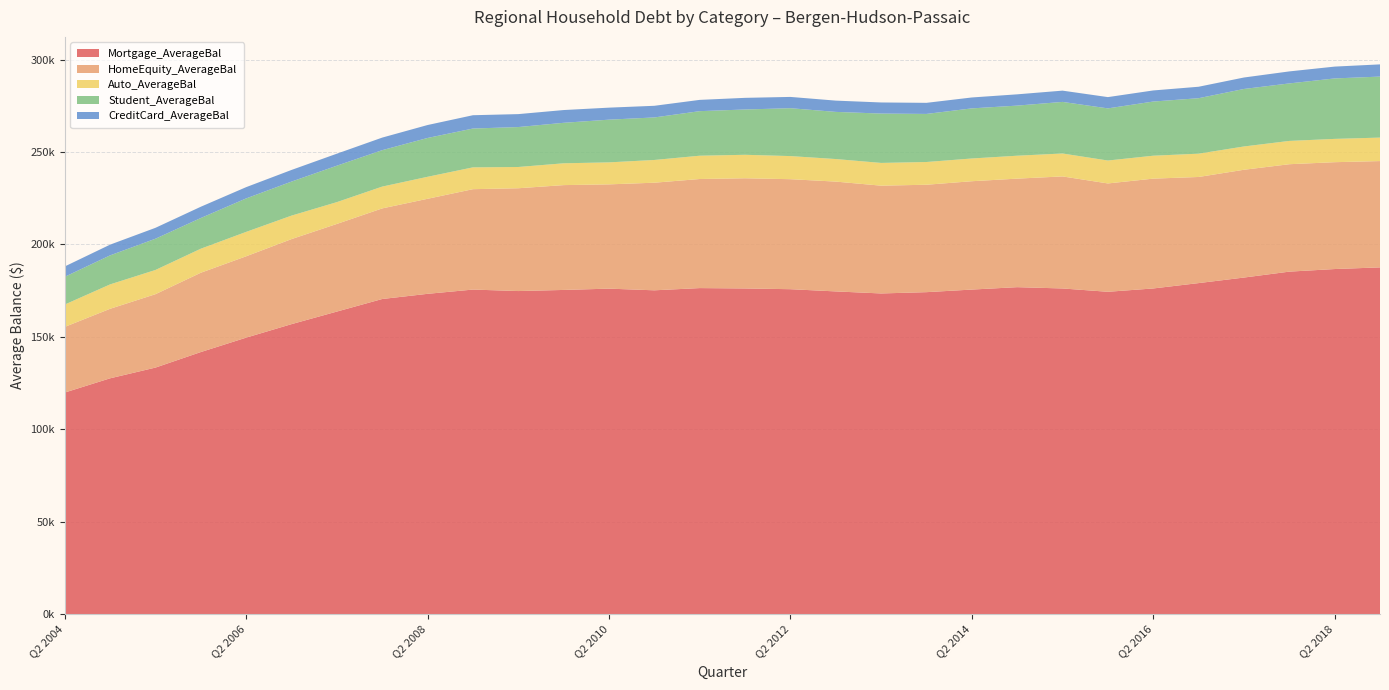

Reading left to right, what are all the values shown in this chart?

Mortgage_AverageBal: Q2 2004=119900	Q4 2004=127600	Q2 2005=133400	Q4 2005=141800	Q2 2006=149600	Q4 2006=156900	Q2 2007=163700	Q4 2007=170500	Q2 2008=173300	Q4 2008=175600	Q2 2009=174800	Q4 2009=175400	Q2 2010=176100	Q4 2010=175200	Q2 2011=176400	Q4 2011=176200	Q2 2012=175800	Q4 2012=174600	Q2 2013=173500	Q4 2013=174200	Q2 2014=175600	Q4 2014=176900	Q2 2015=176200	Q4 2015=174400	Q2 2016=176200	Q4 2016=179100	Q2 2017=182100	Q4 2017=185300	Q2 2018=186700	Q4 2018=187600
HomeEquity_AverageBal: Q2 2004=35500	Q4 2004=37600	Q2 2005=39700	Q4 2005=42900	Q2 2006=44000	Q4 2006=46000	Q2 2007=47400	Q4 2007=49000	Q2 2008=51400	Q4 2008=54300	Q2 2009=55600	Q4 2009=56700	Q2 2010=56400	Q4 2010=58200	Q2 2011=59000	Q4 2011=59600	Q2 2012=59500	Q4 2012=59400	Q2 2013=58300	Q4 2013=58100	Q2 2014=58600	Q4 2014=58700	Q2 2015=60600	Q4 2015=58600	Q2 2016=59400	Q4 2016=57400	Q2 2017=58300	Q4 2017=58100	Q2 2018=57800	Q4 2018=57500
Auto_AverageBal: Q2 2004=12100	Q4 2004=13200	Q2 2005=13100	Q4 2005=13000	Q2 2006=13200	Q4 2006=12700	Q2 2007=11800	Q4 2007=11800	Q2 2008=11900	Q4 2008=11800	Q2 2009=11500	Q4 2009=11800	Q2 2010=11900	Q4 2010=12300	Q2 2011=12600	Q4 2011=12700	Q2 2012=12500	Q4 2012=12200	Q2 2013=12300	Q4 2013=12300	Q2 2014=12300	Q4 2014=12400	Q2 2015=12400	Q4 2015=12400	Q2 2016=12400	Q4 2016=12600	Q2 2017=12600	Q4 2017=12600	Q2 2018=12600	Q4 2018=12700
Student_AverageBal: Q2 2004=15000	Q4 2004=15700	Q2 2005=16900	Q4 2005=16600	Q2 2006=18100	Q4 2006=18400	Q2 2007=19700	Q4 2007=19700	Q2 2008=21000	Q4 2008=21000	Q2 2009=21600	Q4 2009=21900	Q2 2010=23100	Q4 2010=23000	Q2 2011=24100	Q4 2011=24500	Q2 2012=25900	Q4 2012=25500	Q2 2013=26700	Q4 2013=26000	Q2 2014=27100	Q4 2014=27100	Q2 2015=27900	Q4 2015=28200	Q2 2016=29300	Q4 2016=30000	Q2 2017=31100	Q4 2017=31100	Q2 2018=32700	Q4 2018=33000
CreditCard_AverageBal: Q2 2004=5600	Q4 2004=5800	Q2 2005=5900	Q4 2005=6100	Q2 2006=6100	Q4 2006=6300	Q2 2007=6500	Q4 2007=6800	Q2 2008=7000	Q4 2008=7200	Q2 2009=7000	Q4 2009=6900	Q2 2010=6500	Q4 2010=6300	Q2 2011=6100	Q4 2011=6300	Q2 2012=6100	Q4 2012=6100	Q2 2013=6000	Q4 2013=6000	Q2 2014=5900	Q4 2014=6100	Q2 2015=6100	Q4 2015=6100	Q2 2016=6000	Q4 2016=6200	Q2 2017=6200	Q4 2017=6500	Q2 2018=6400	Q4 2018=6600